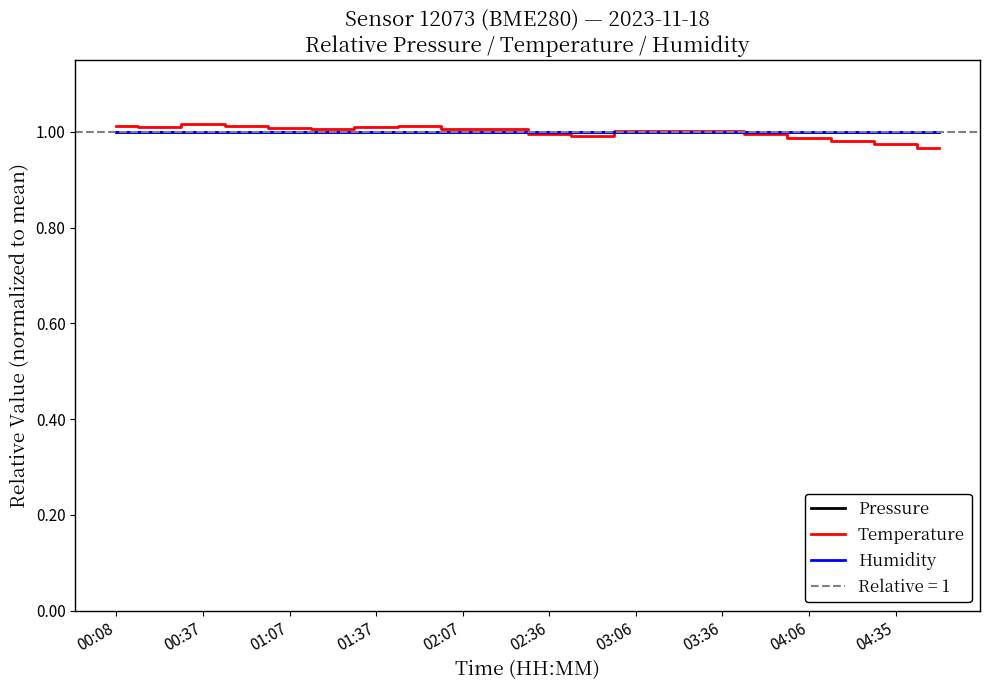

The value of Humidity at 04:06 is 1.0. True or false?

True